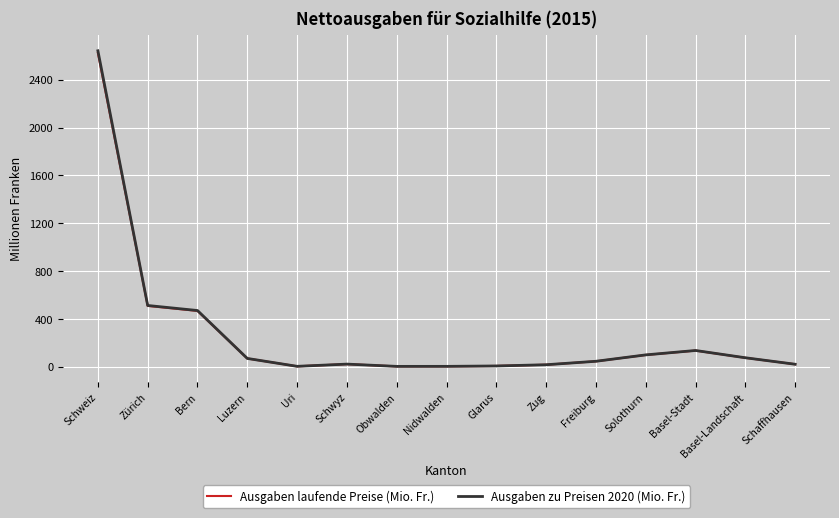

What is the average value of the Ausgaben laufende Preise (Mio. Fr.) series?

272.9